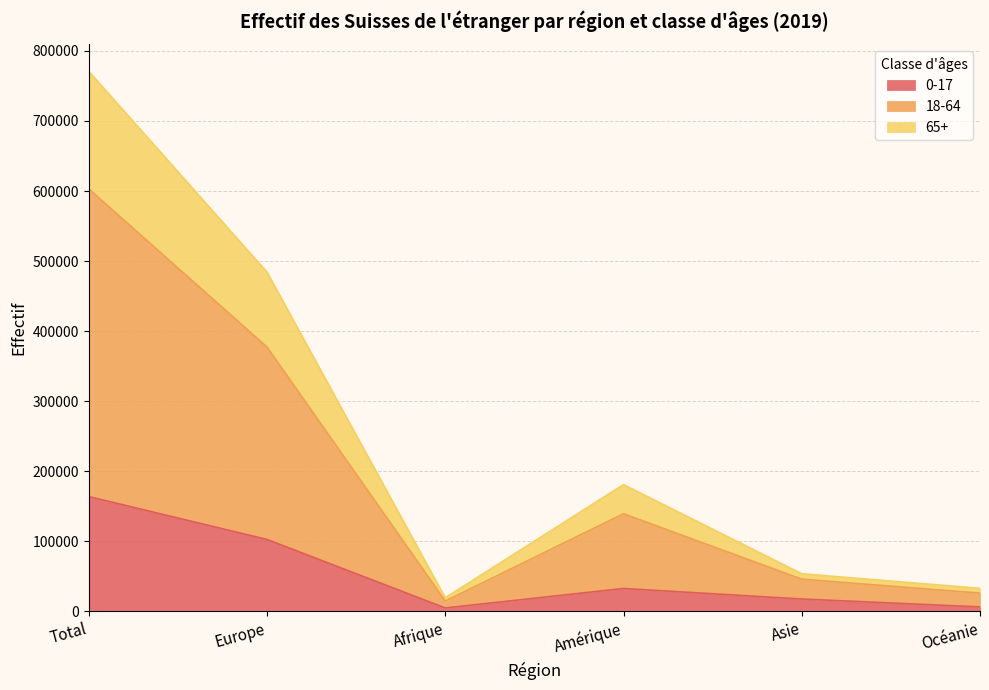

True or false: 0-17 has a value of 163760 at Total.

True